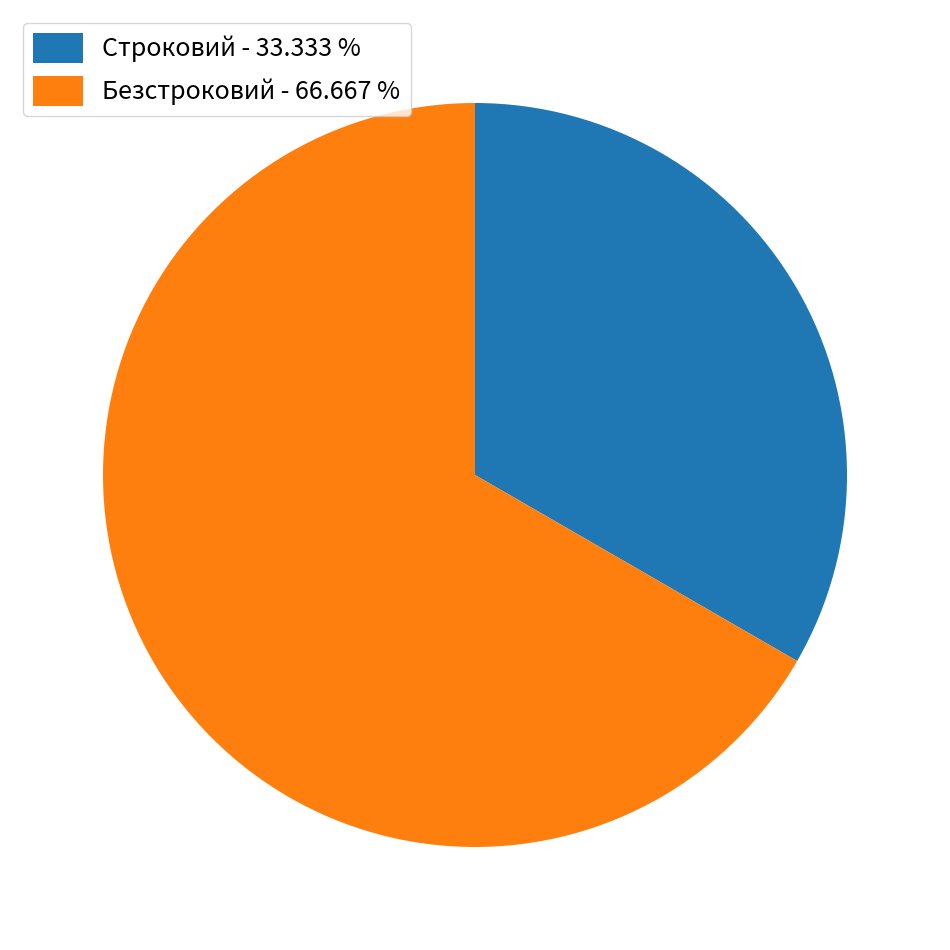

Is Безстроковий the majority of the pie?

Yes